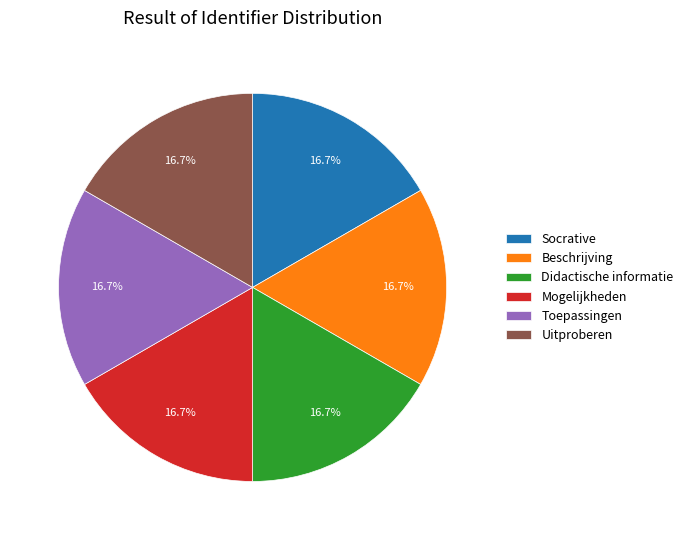

What percentage is NOT represented by Socrative?

83.3%